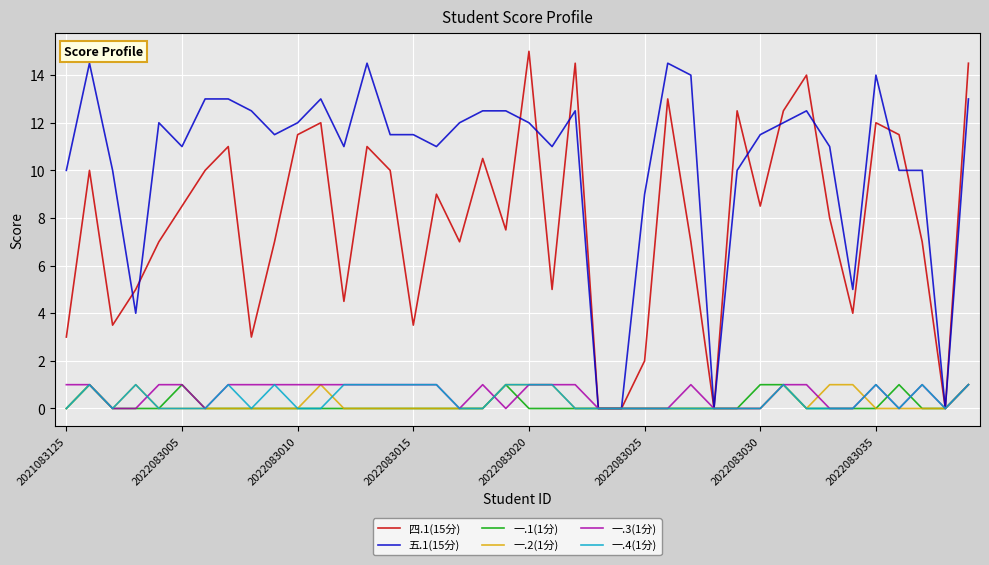

What is the greatest value displayed?

15.0